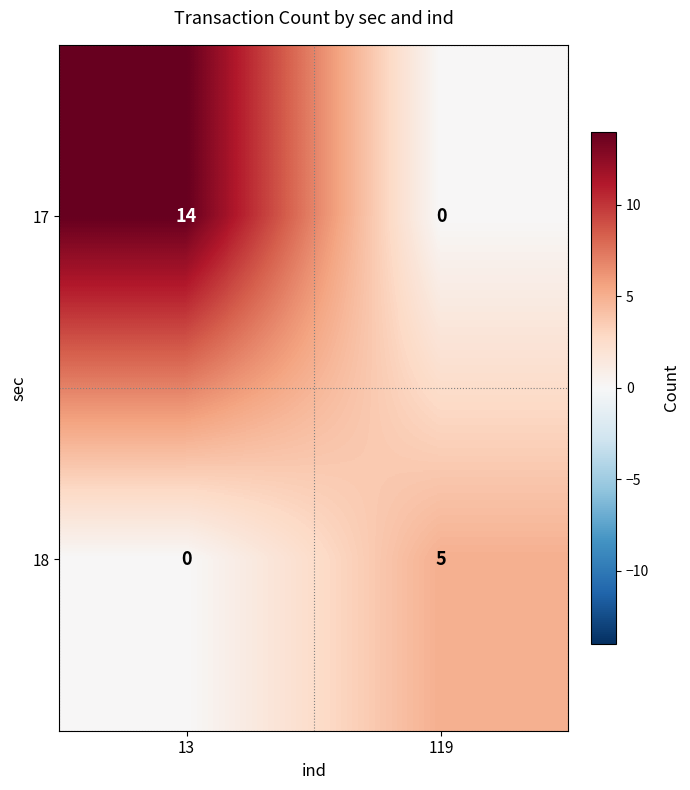

What is the highest value of the 17 series?

14